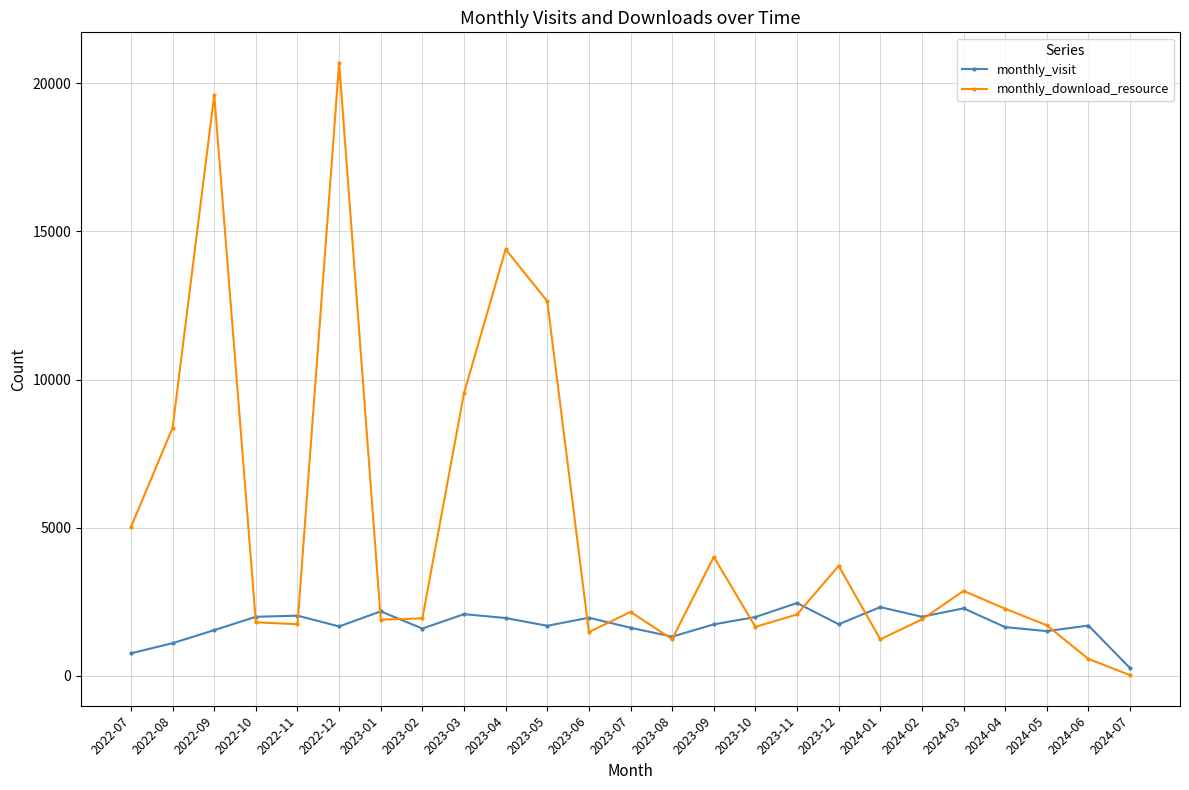

Where does the monthly_download_resource series first go above 2068?

2022-07